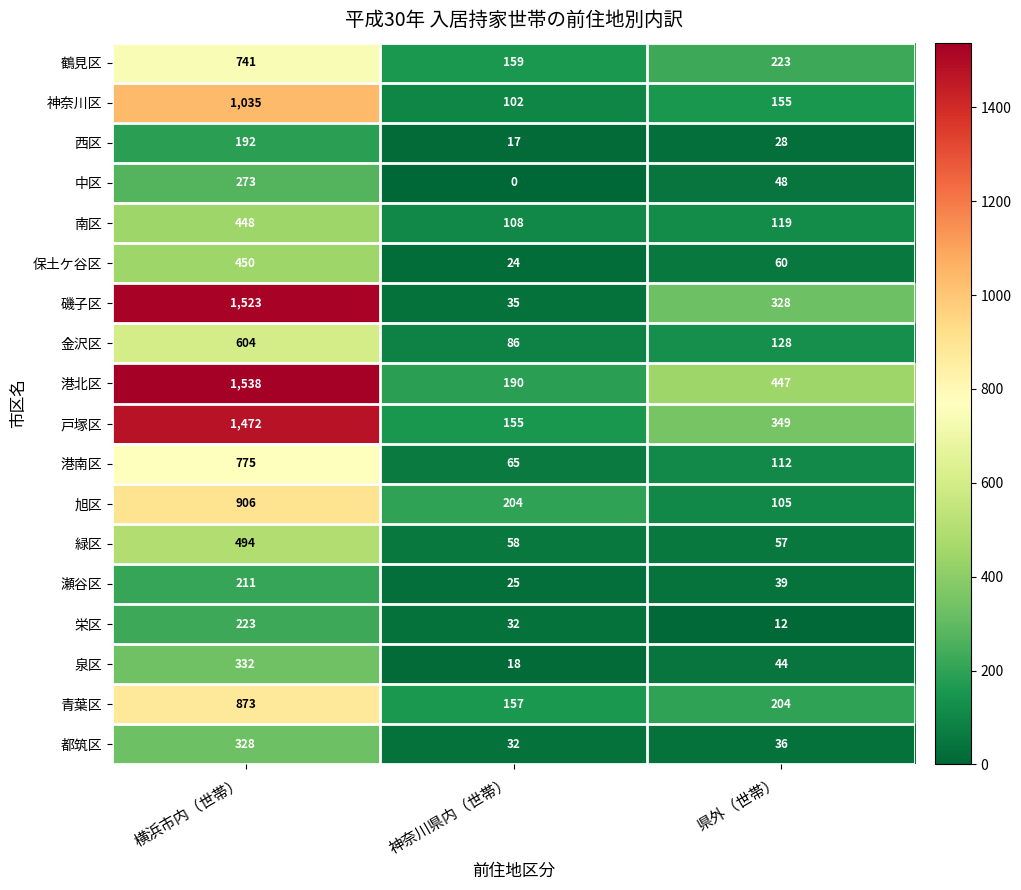

Which label corresponds to the smallest value in the chart?

神奈川県内（世帯）